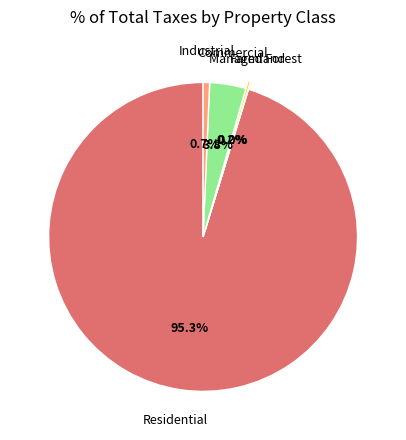

To the nearest percent, what is the difference between the largest and smallest slice percentages?

95%